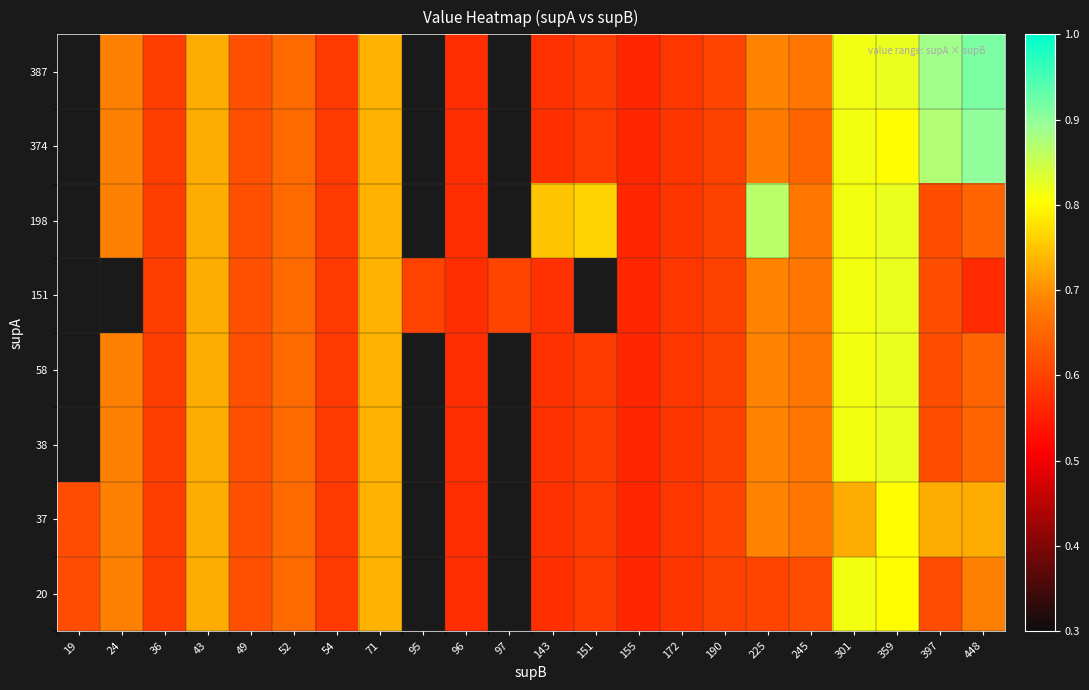

What is the sum of the 37 values at 43 and 52?

1.4